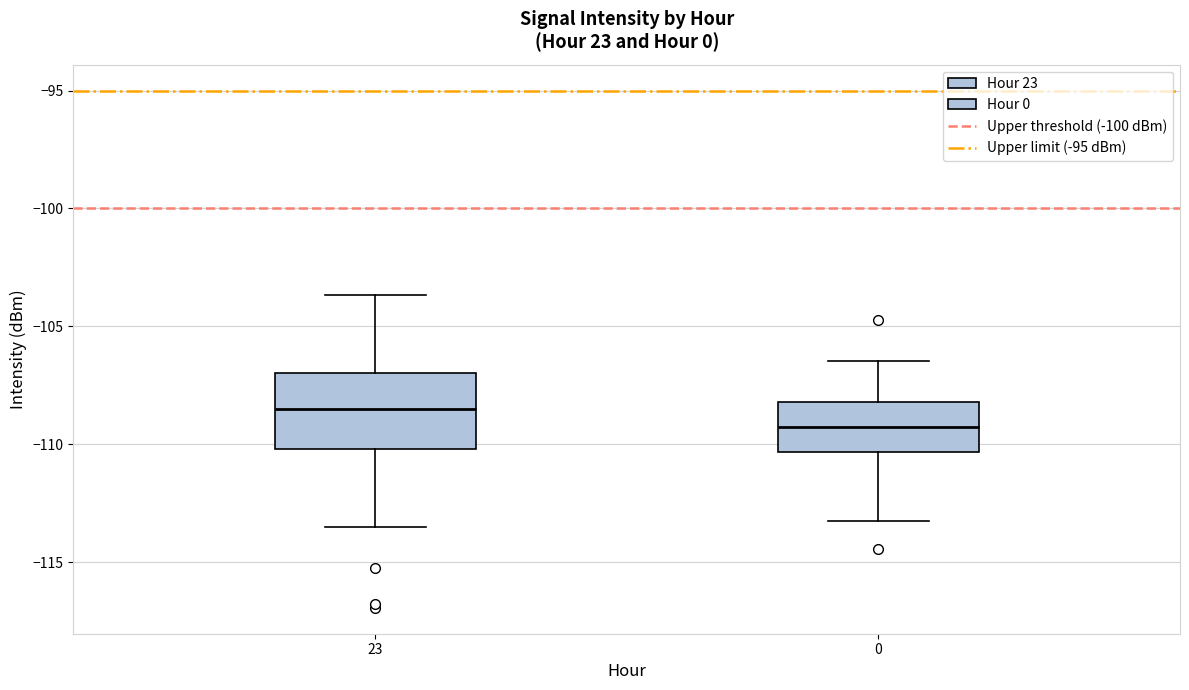

Reading left to right, transcribe this box plot: for each box, give where its median line is, the range the box spans, and where its two whiskers end, as read against the y-axis. The values are not printed on the chart, so give them approximately, as read against the axis.

23: median -108.5, box -110.0 to -107.0, whiskers -113.5 to -103.5
0: median -109.5, box -110.5 to -108.0, whiskers -113.5 to -106.5